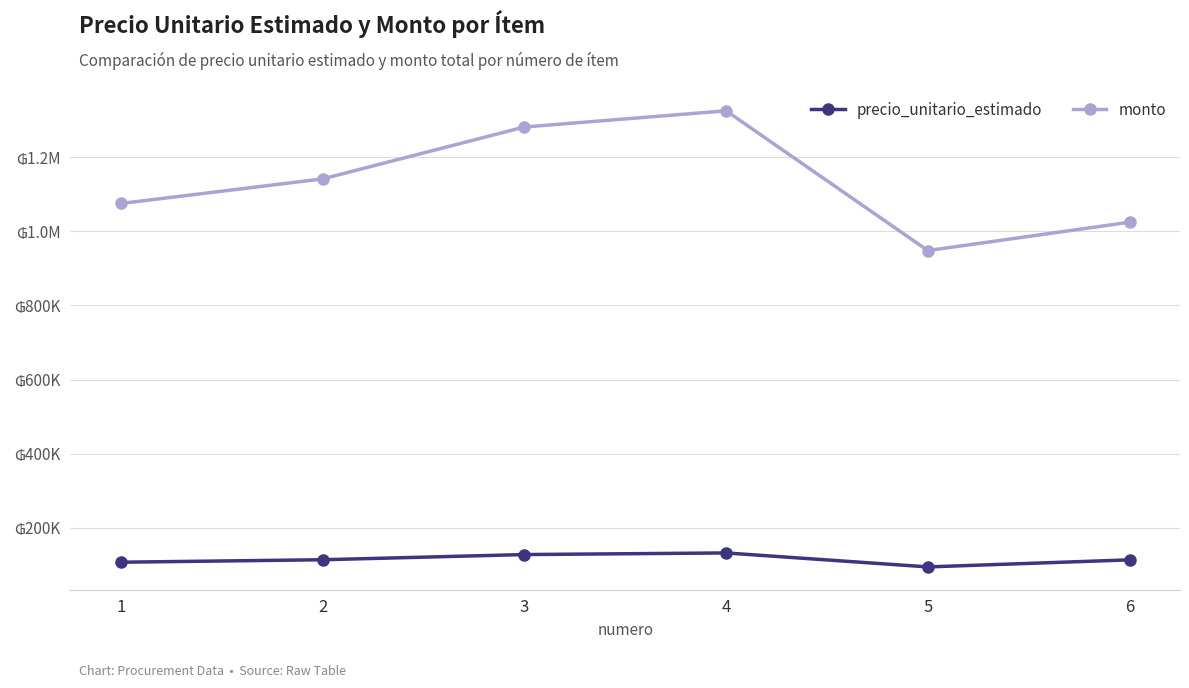

Rank the series at 2 from highest to lowest value.

monto, precio_unitario_estimado